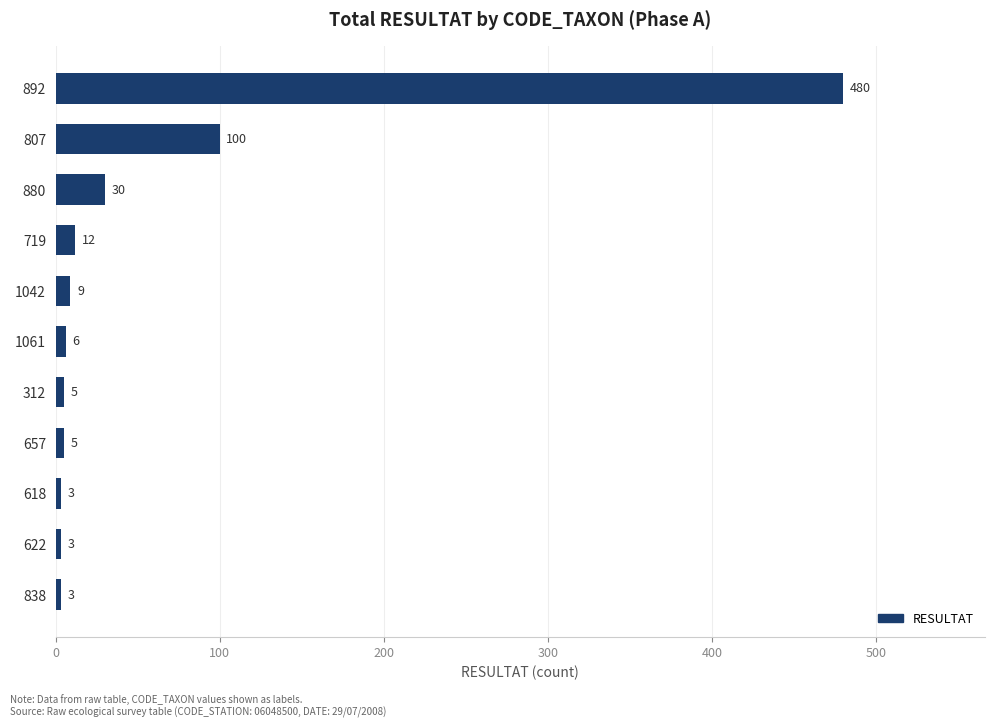

Reading bottom to top, list all the values displayed in this chart.

838=3	622=3	618=3	657=5	312=5	1061=6	1042=9	719=12	880=30	807=100	892=480